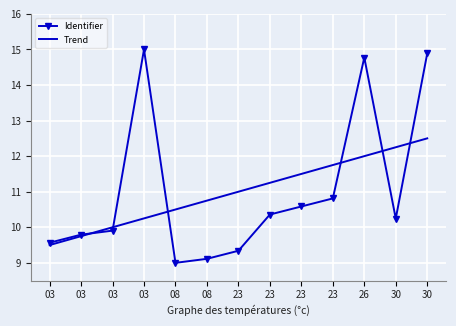

What is the spread (max minus min) of values at 23?

1.7